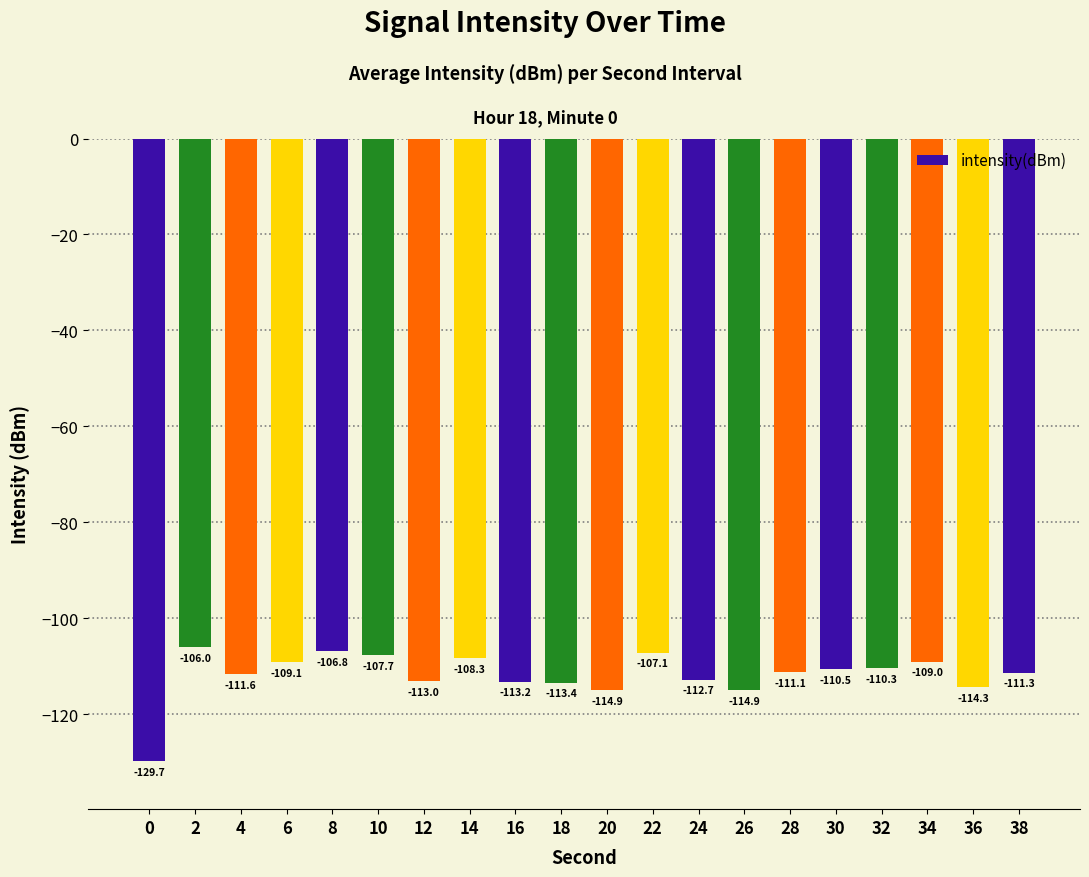

How many categories are shown in the chart?

20